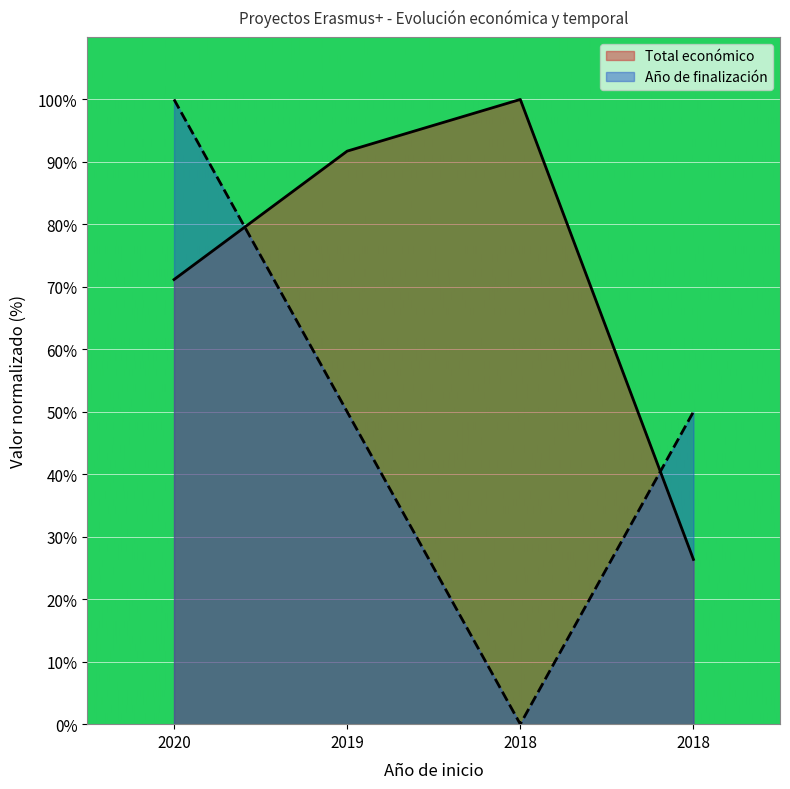

Reading right to left, list all the values displayed in this chart.

Total económico: 26.4	100.0	91.7	71.2
Año de finalización: 50.0	0.0	50.0	100.0